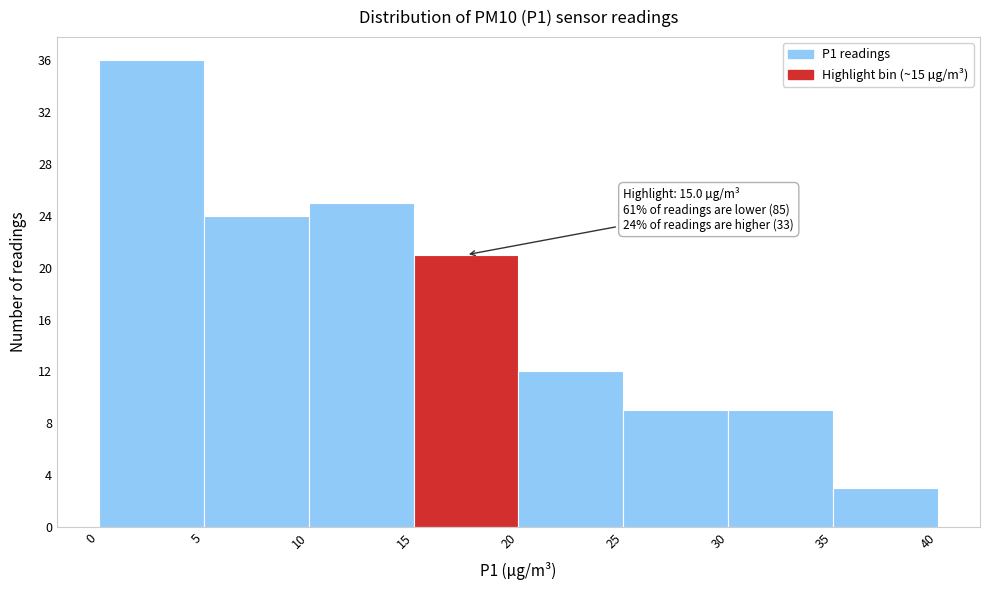

Which range on the x-axis has the tallest bar?

0 to 5